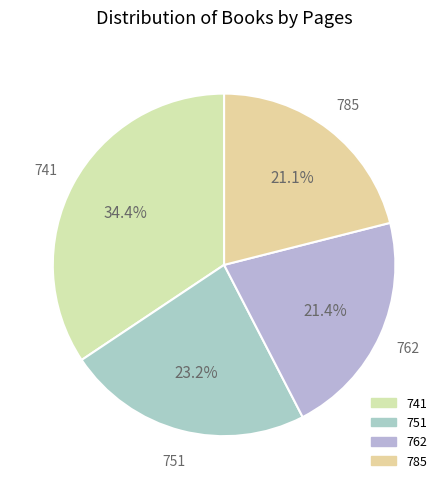

Which category has the biggest portion of the pie?

741